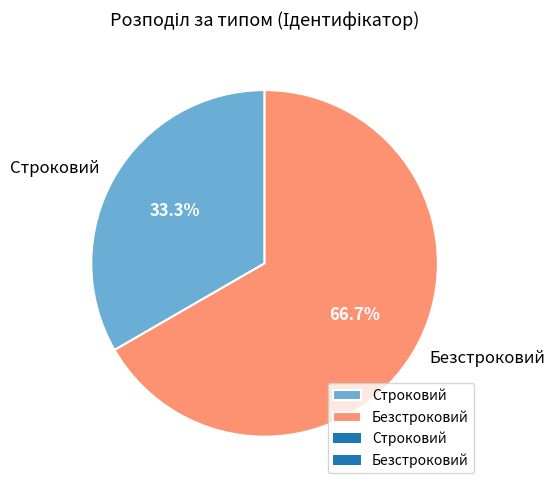

What percentage is the Безстроковий slice, to the nearest percent?

67%